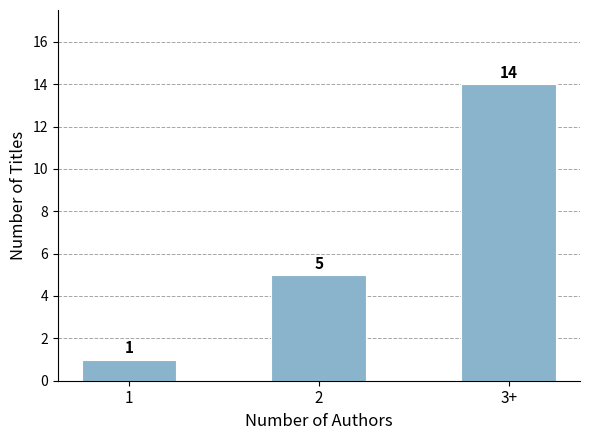

What is the change in value from 1 to 3+?

+13